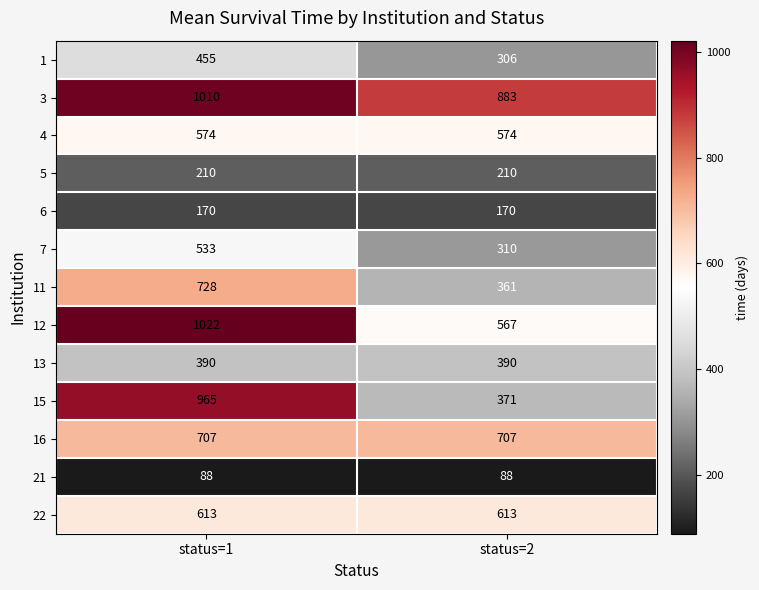

The value of 7 at status=1 is 128. True or false?

False